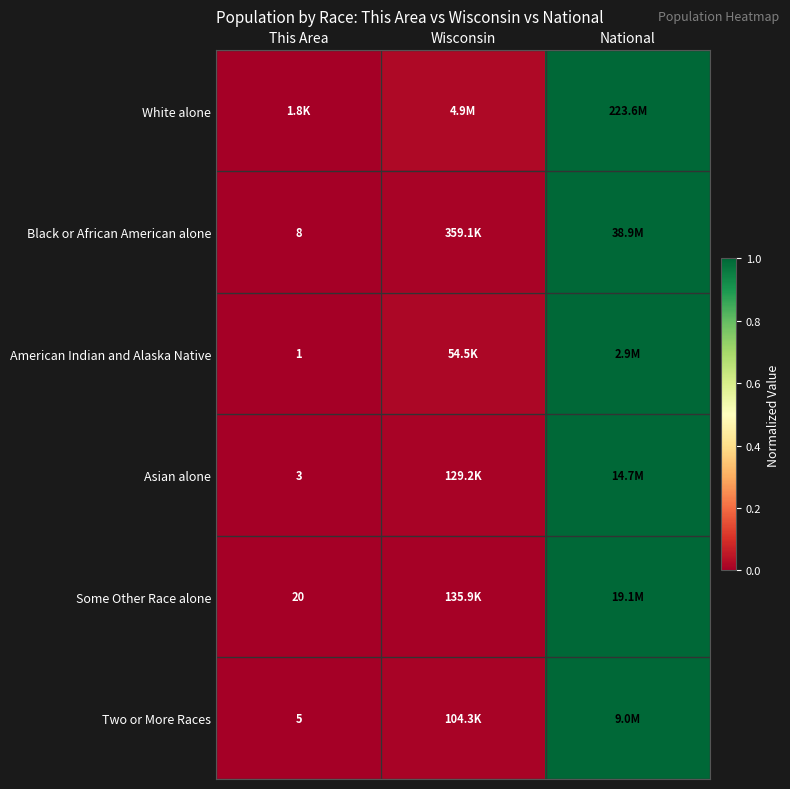

At how many categories does at least one series exceed 0?

3